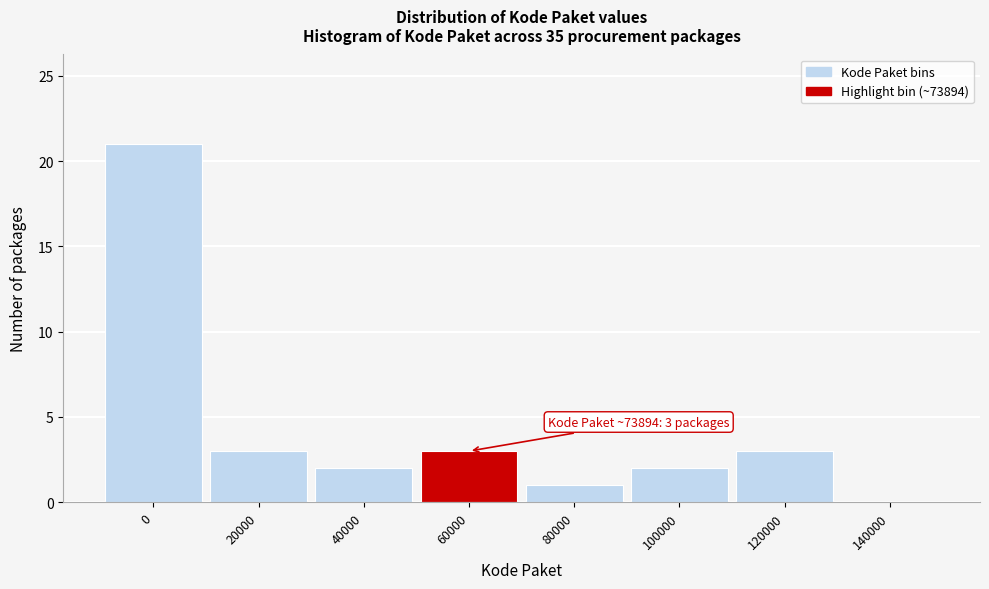

Reading left to right, list all the values displayed in this chart.

0=21	20000=3	40000=2	60000=3	80000=1	100000=2	120000=3	140000=0